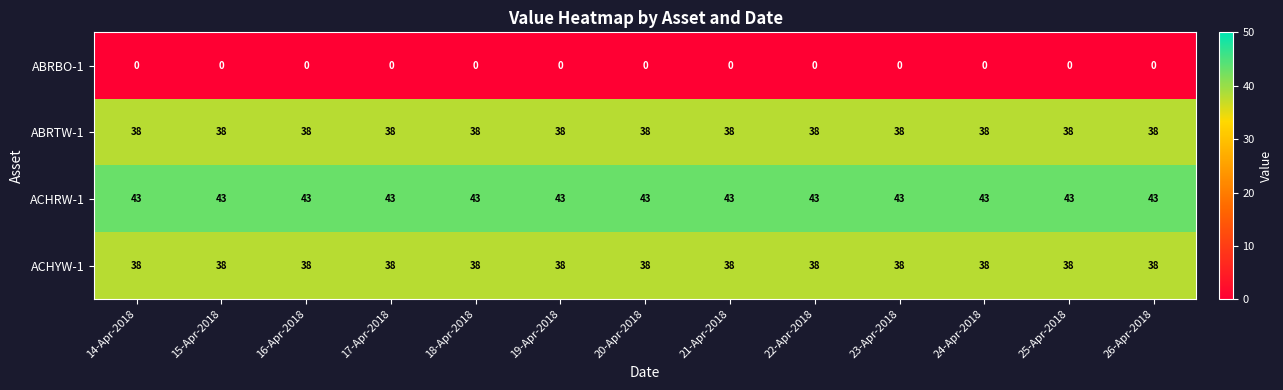

The ABRTW-1 series shows 38 at 17-Apr-2018. True or false?

True